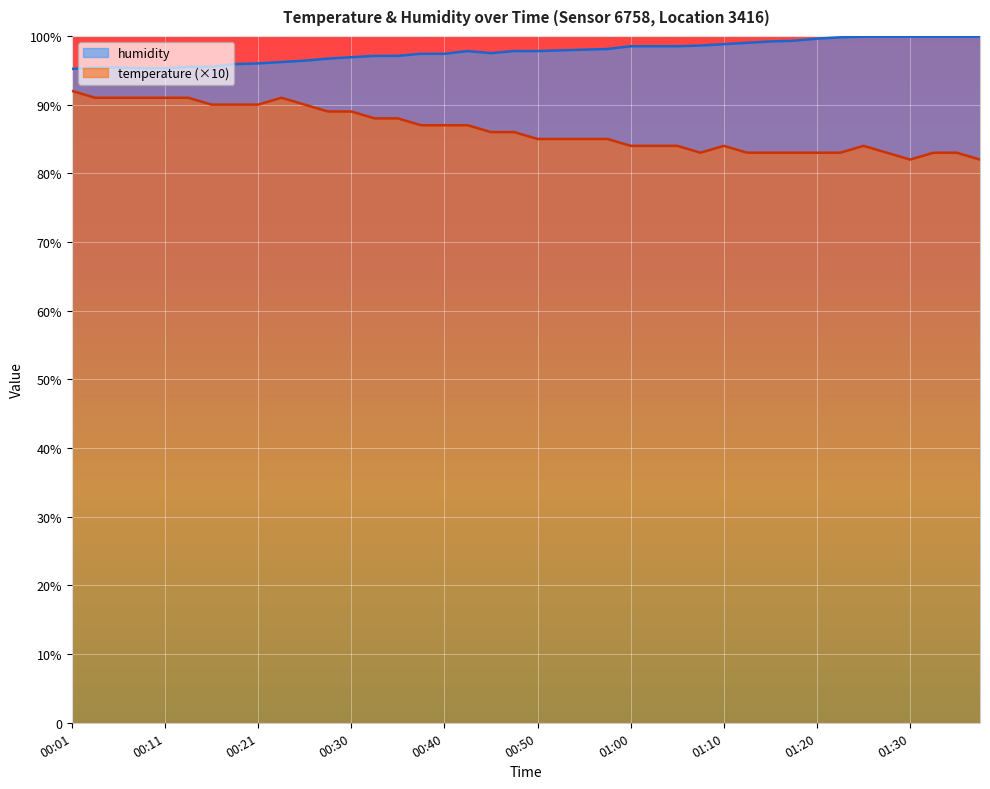

How many data points in temperature are above 86?

18